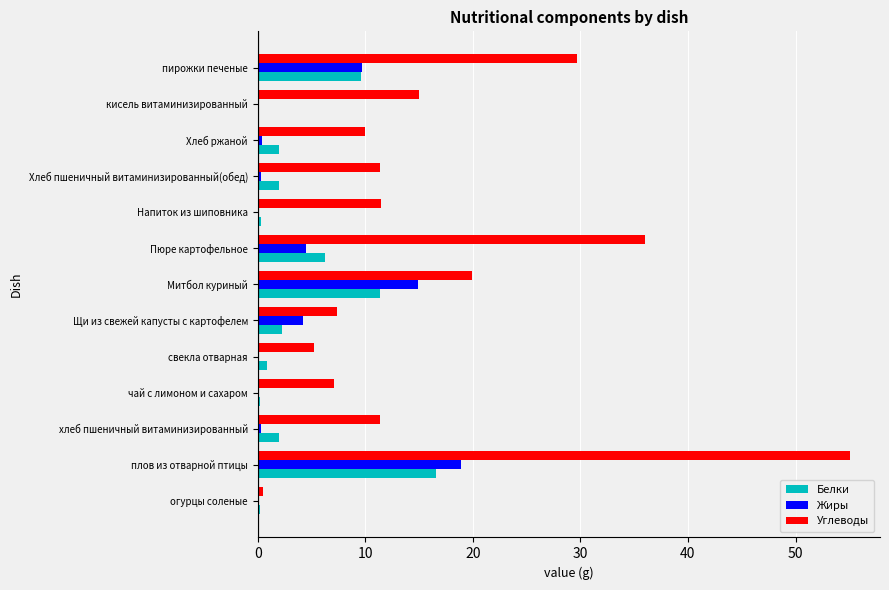

Is it true that Жиры equals 4.7 at пирожки печеные?

False